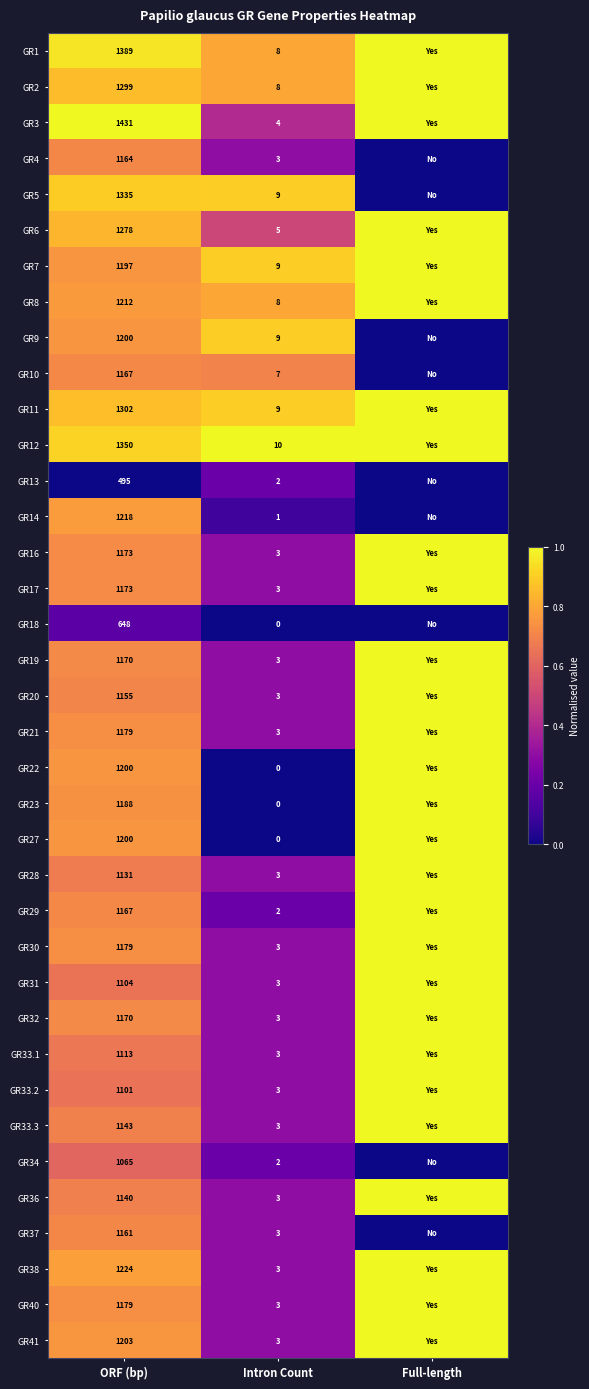

The value of GR7 at Intron Count is 9. True or false?

True